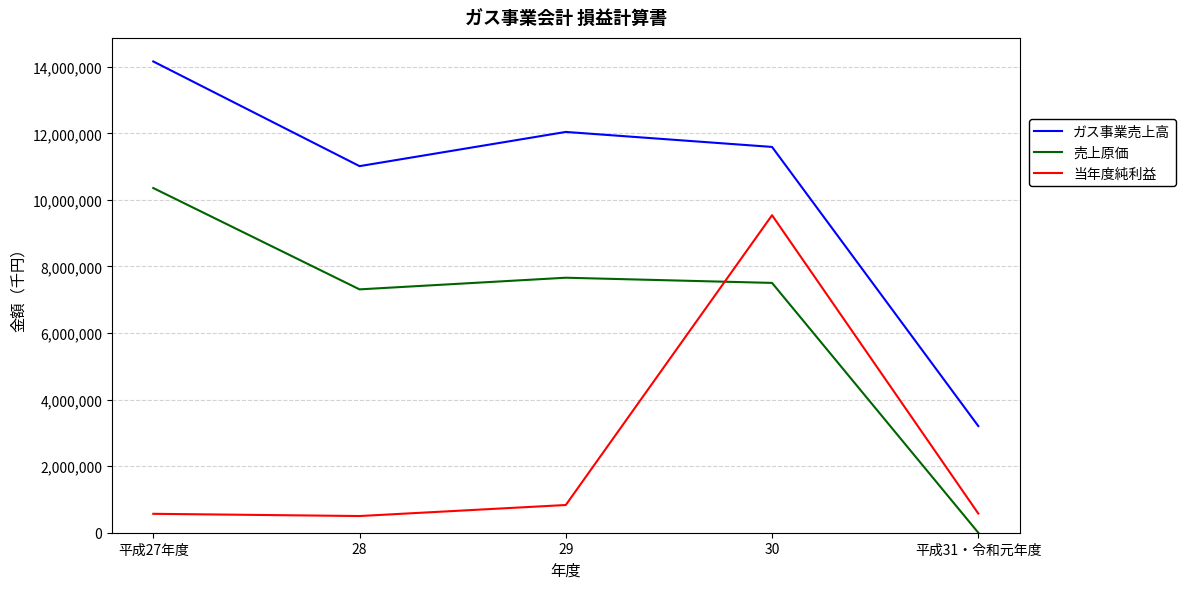

Which series has the largest range (max minus min)?

ガス事業売上高